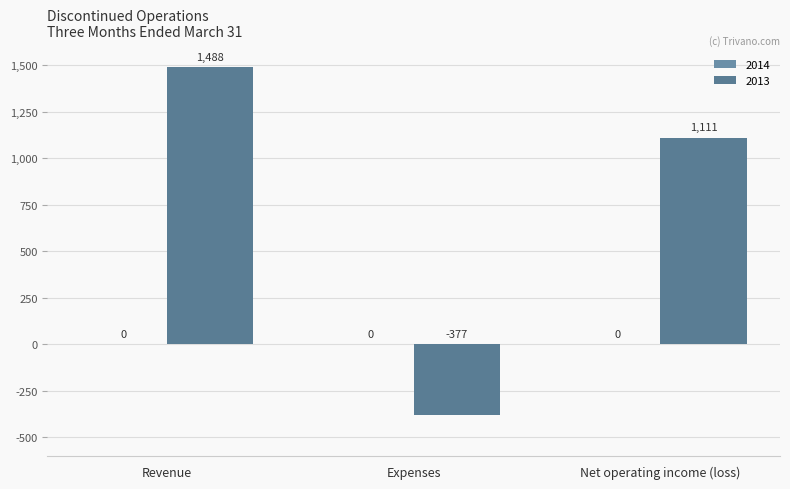

True or false: the data shows -377 at Expenses.

True